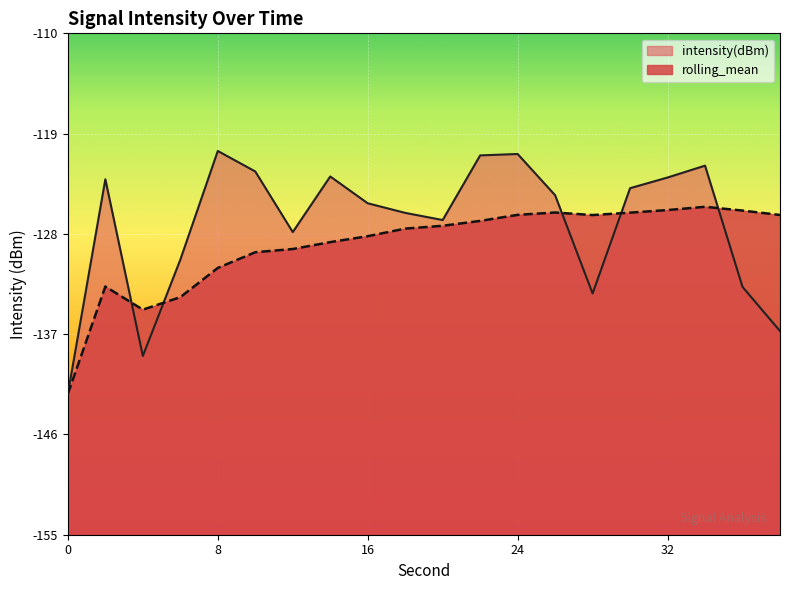

List the labels in order of rolling_mean value, smallest first.

0, 4, 6, 2, 8, 10, 12, 14, 16, 18, 20, 22, 28, 38, 24, 30, 26, 36, 32, 34